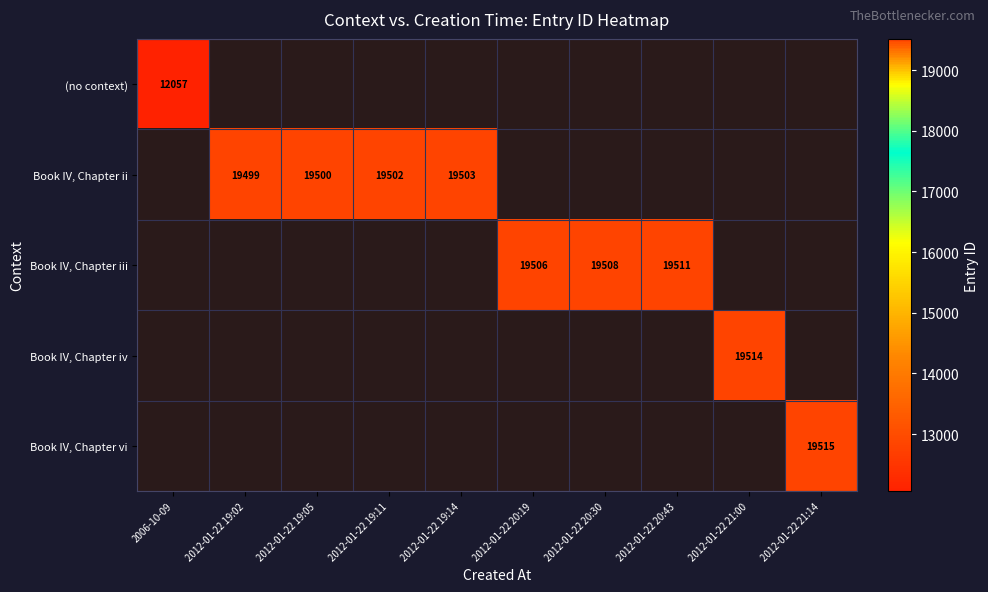

True or false: Book IV, Chapter iii has a value of 28512 at 2012-01-22 20:19.

False